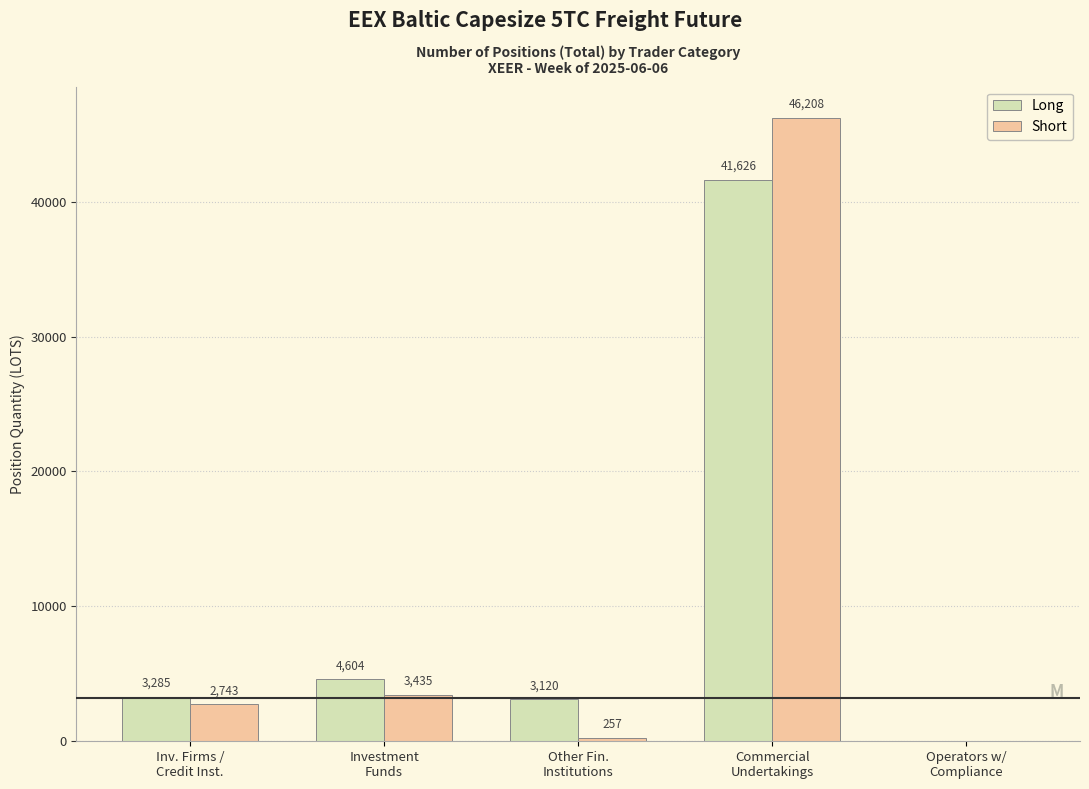

Which series has the largest total across all categories?

Short